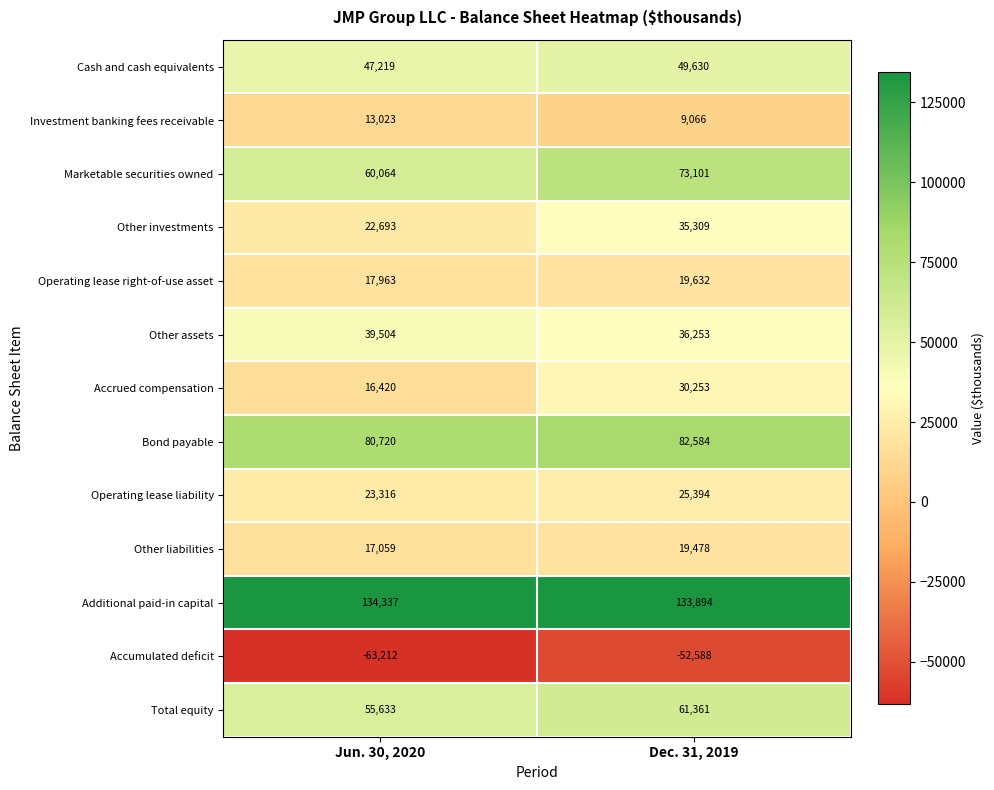

What is the difference between the maximum and minimum values in the Additional paid-in capital series?

443